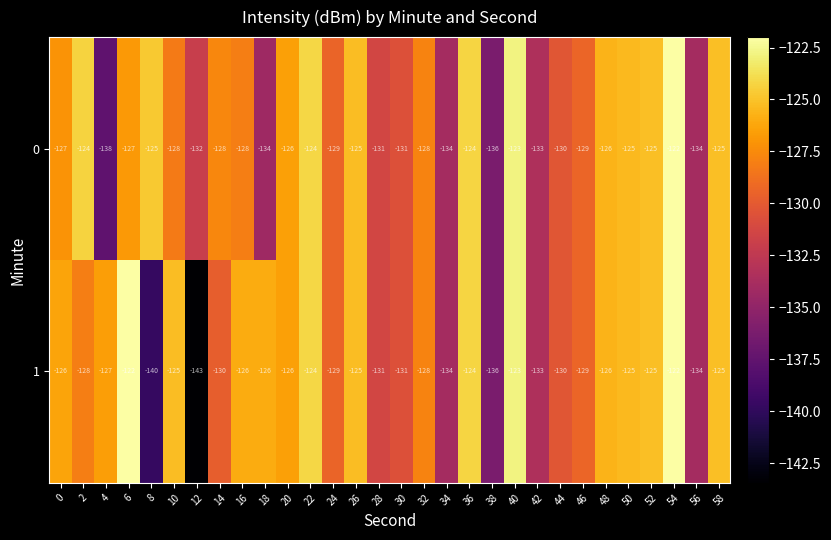

What is the total value across all series at 44?

-260